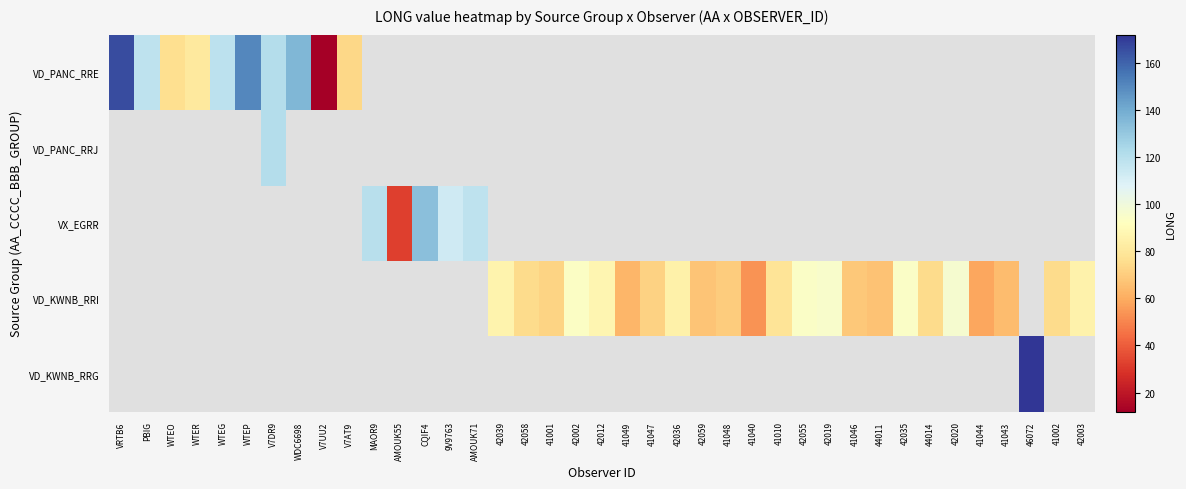

How many data points in VD_KWNB_RRI are less than 62?

2